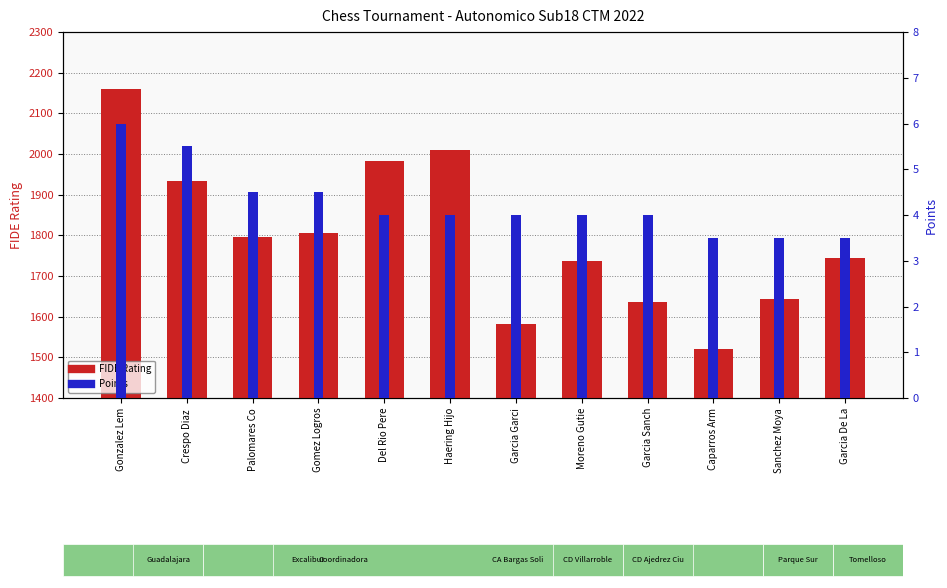

Is it true that Points equals 4.0 at Del Rio Pere?

True